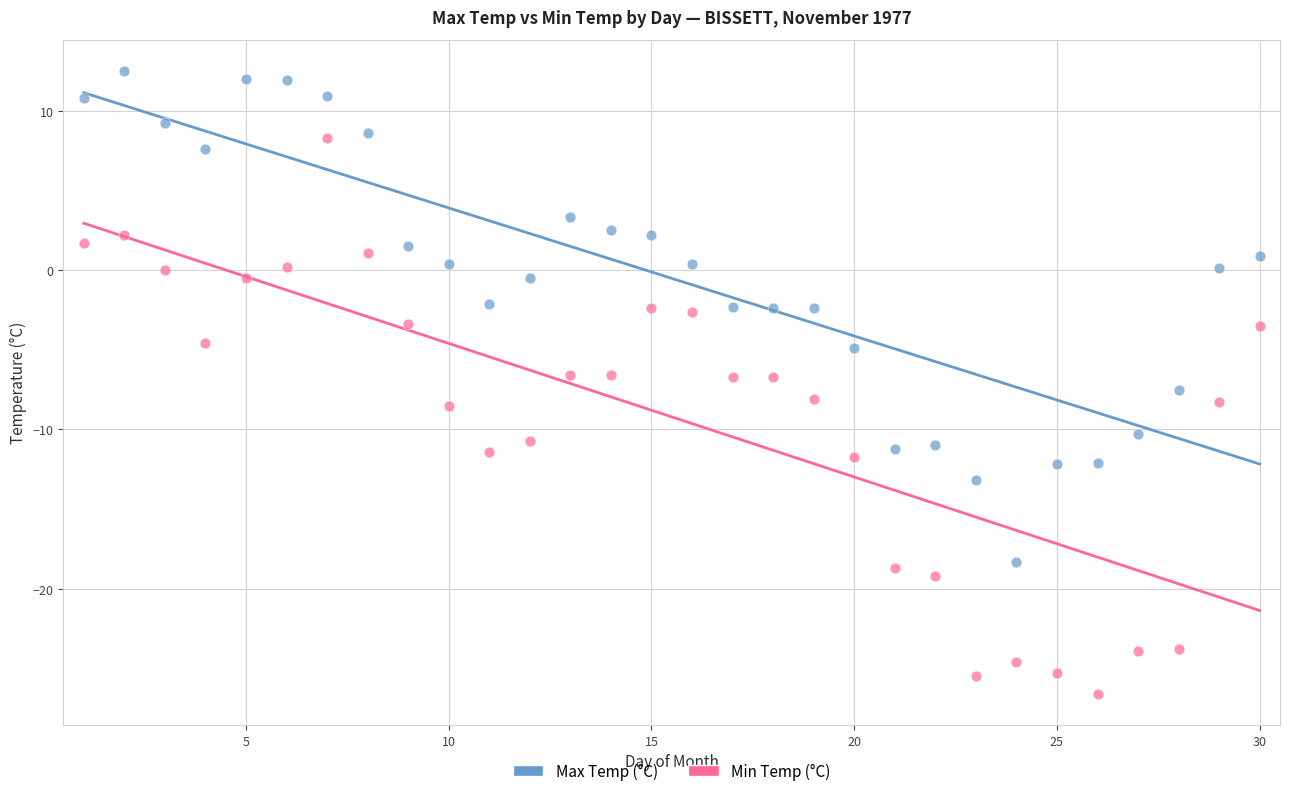

What are all the series names shown in the legend?

Max Temp (°C), Min Temp (°C)